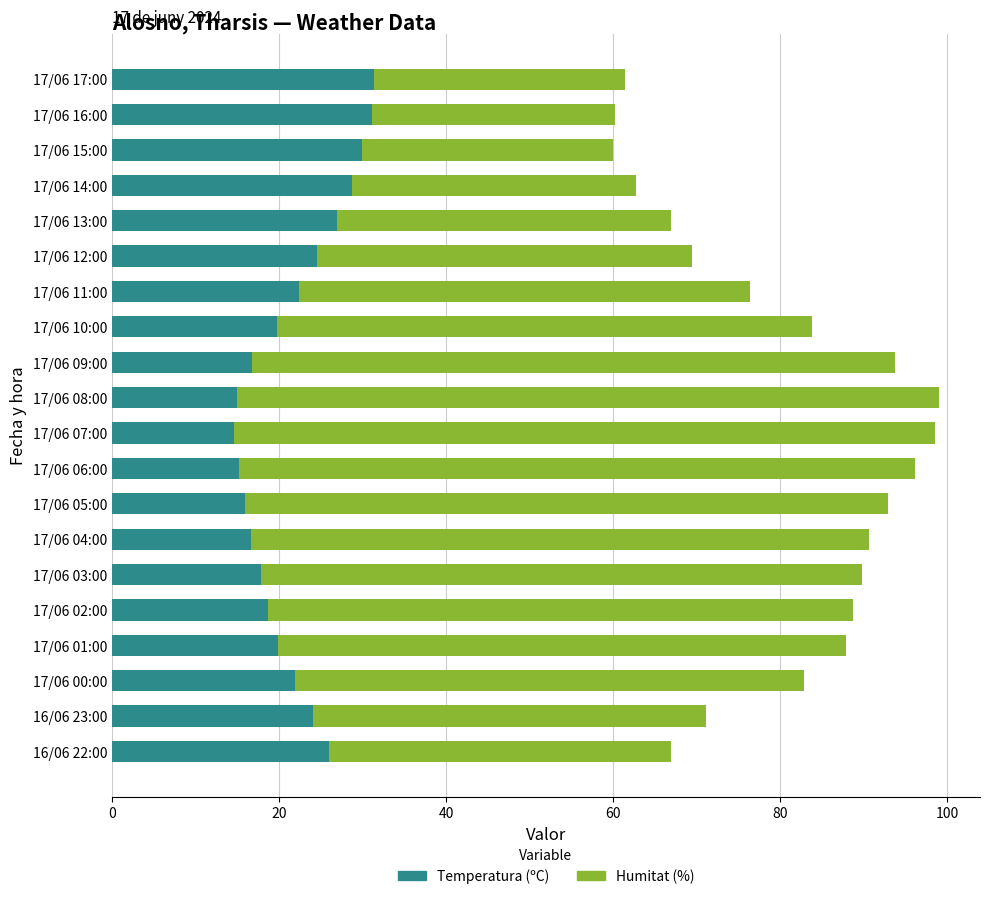

What is the average value of the Temperatura (ºC) series?

21.9